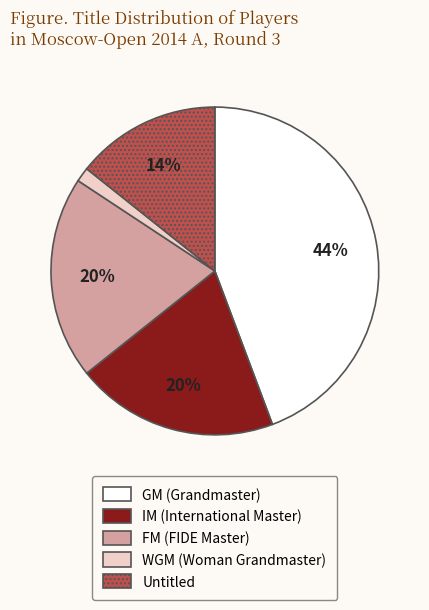

Is there a majority slice in this chart?

No